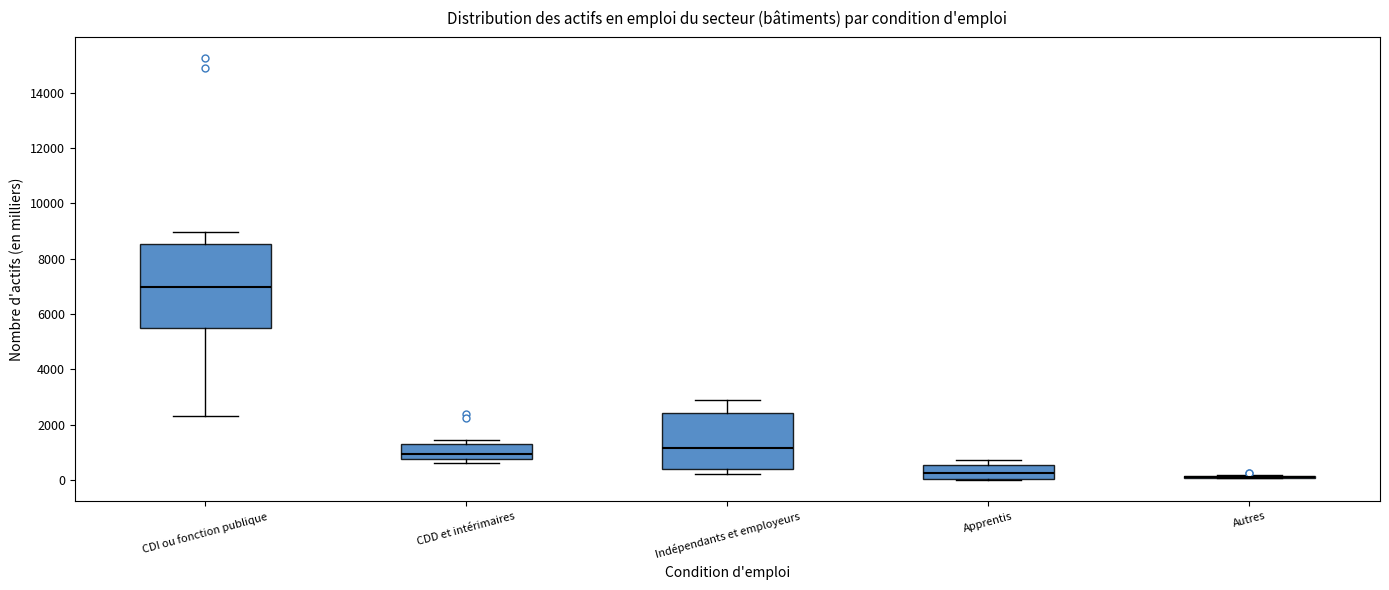

Where is the lower edge of the box for Indépendants et employeurs on the y-axis? The values are not printed on the chart, so give them approximately, as read against the axis.

400